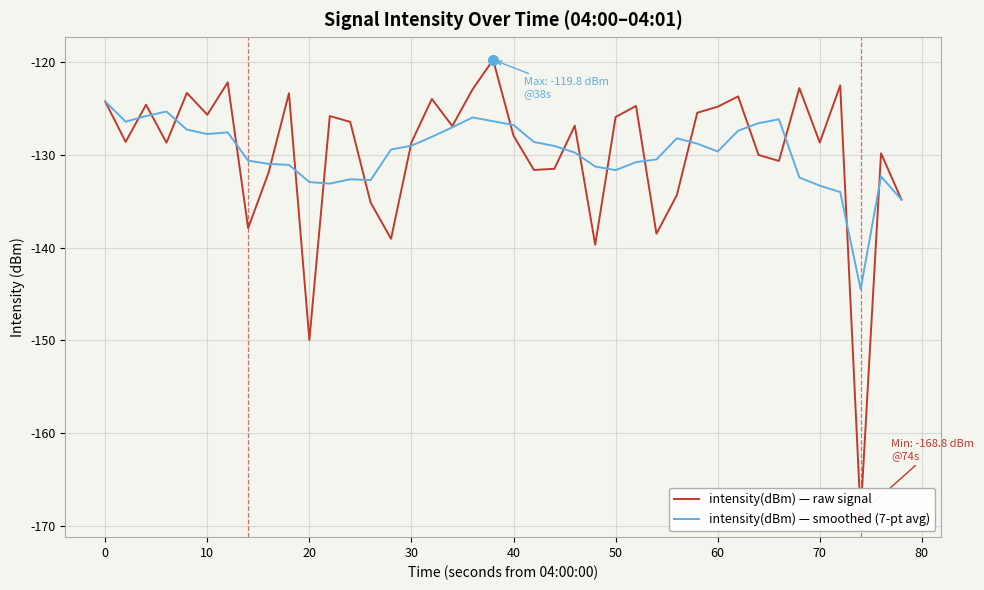

What is the maximum value for intensity(dBm) — smoothed (7-pt avg)?

-124.2